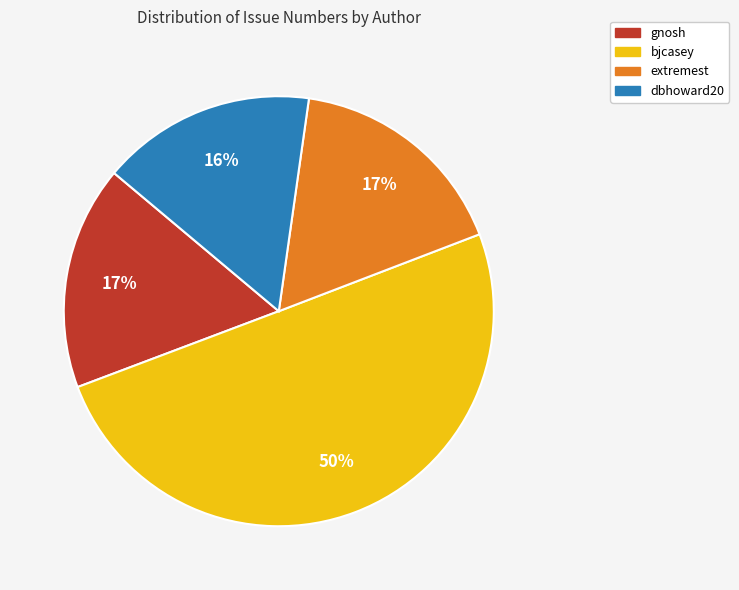

To the nearest percent, what is the average slice percentage?

25%